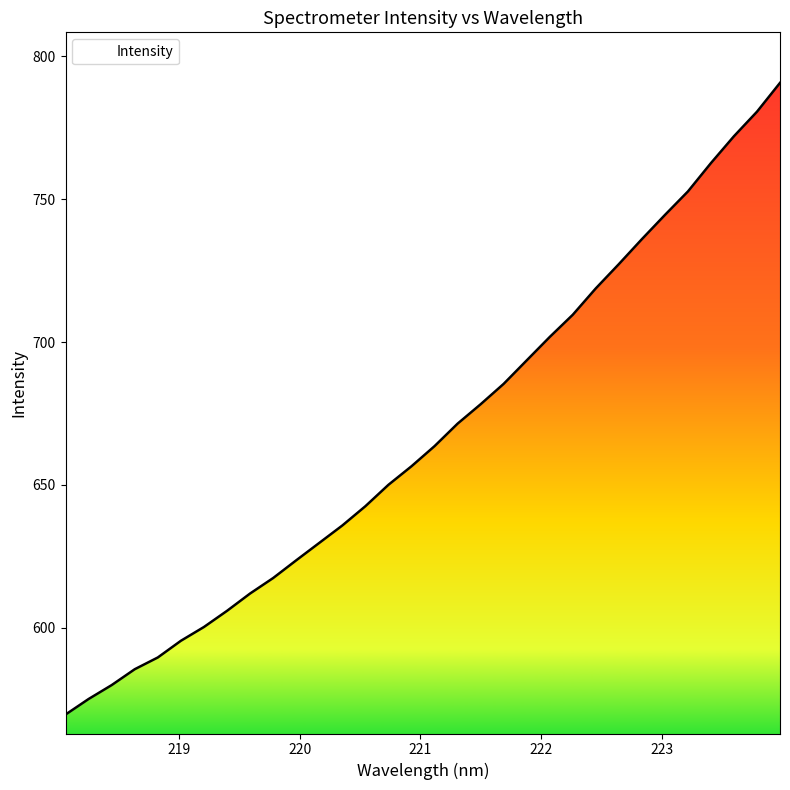

What is the minimum value shown in the chart?

569.5